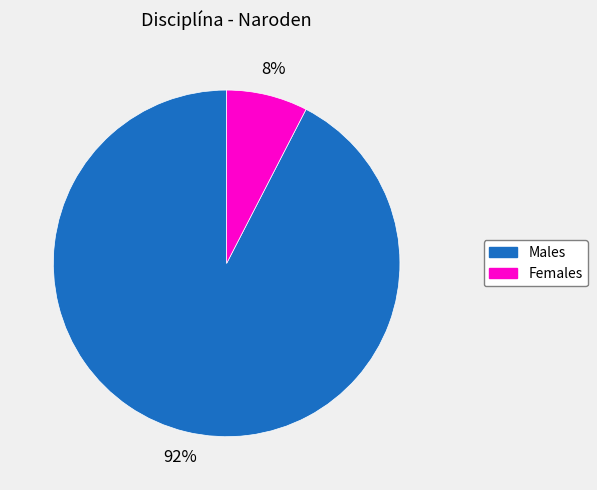

To the nearest percent, what is the average slice percentage?

50%